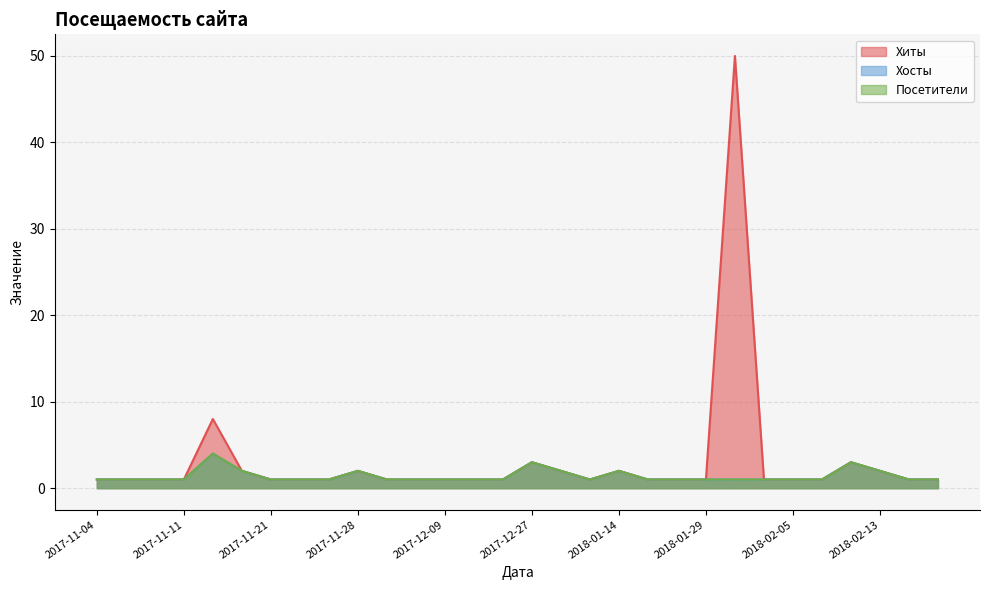

What is the average value of the Посетители series?

1